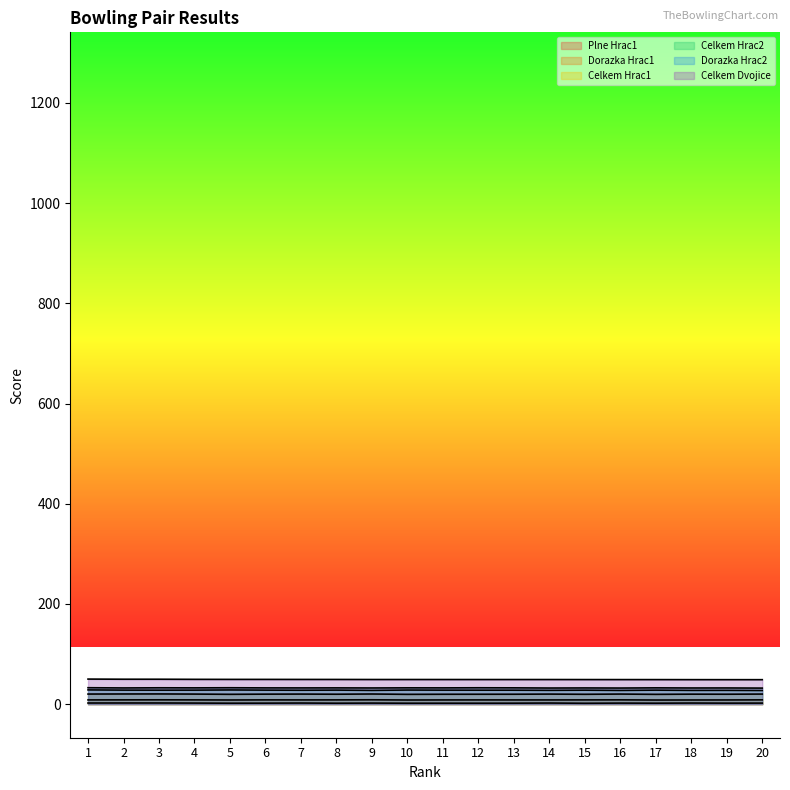

What is the difference between the second highest and minimum values in the Celkem Hrac1 series?

0.7